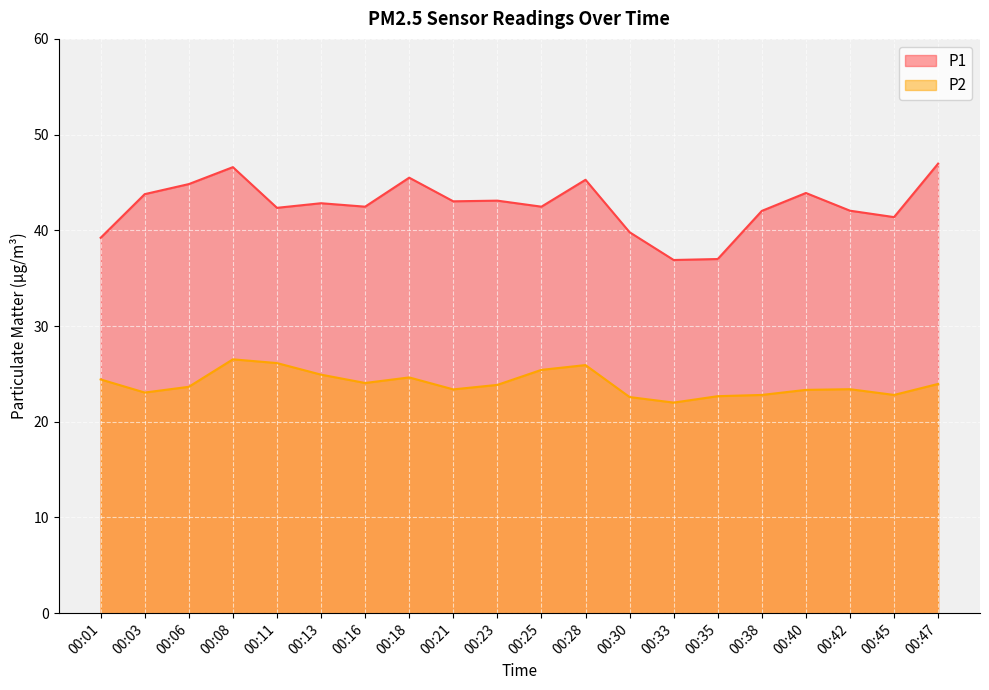

Reading right to left, transcribe all the data shown in this chart.

P1: 00:47=47.0	00:45=41.4	00:42=42.0	00:40=43.9	00:38=42.0	00:35=37.0	00:33=36.9	00:30=39.8	00:28=45.3	00:25=42.5	00:23=43.1	00:21=43.0	00:18=45.5	00:16=42.5	00:13=42.8	00:11=42.4	00:08=46.6	00:06=44.8	00:03=43.8	00:01=39.2
P2: 00:47=23.9	00:45=22.8	00:42=23.4	00:40=23.3	00:38=22.8	00:35=22.7	00:33=22.0	00:30=22.6	00:28=25.9	00:25=25.4	00:23=23.9	00:21=23.4	00:18=24.6	00:16=24.1	00:13=24.9	00:11=26.1	00:08=26.5	00:06=23.6	00:03=23.1	00:01=24.4